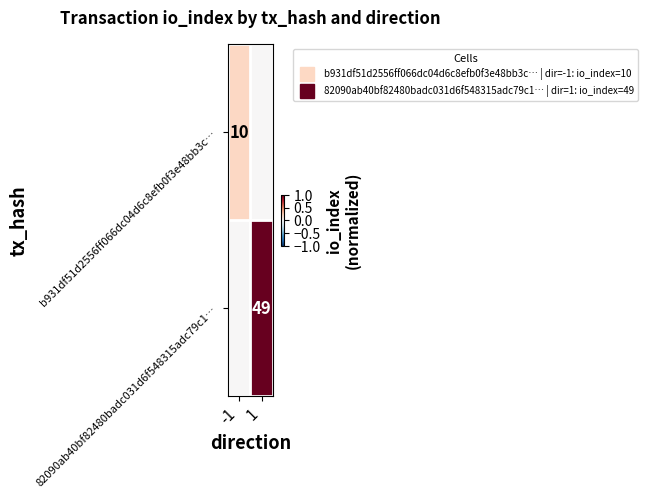

True or false: 82090ab40bf82480badc031d6f548315adc79c1… has a value of 0.4 at -1.

False